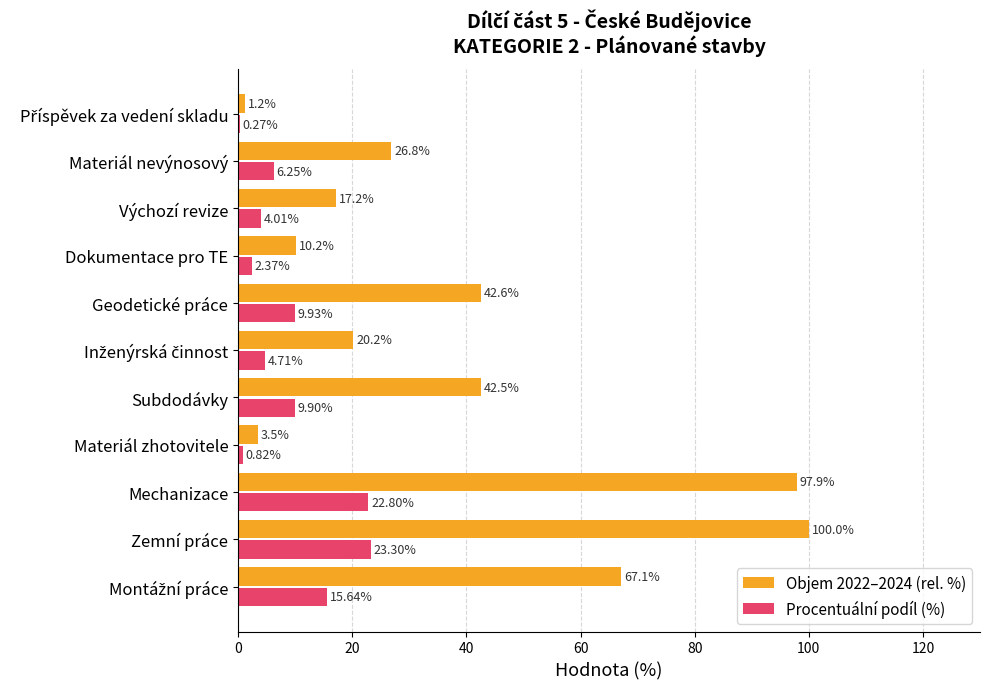

How many data points in Procentuální podíl (%) are above 6?

6